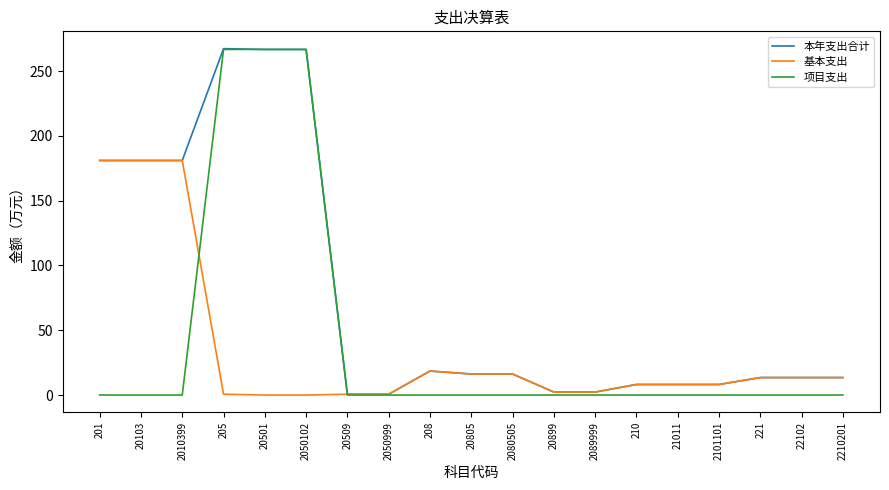

True or false: 项目支出 has a value of 154.2 at 20501.

False